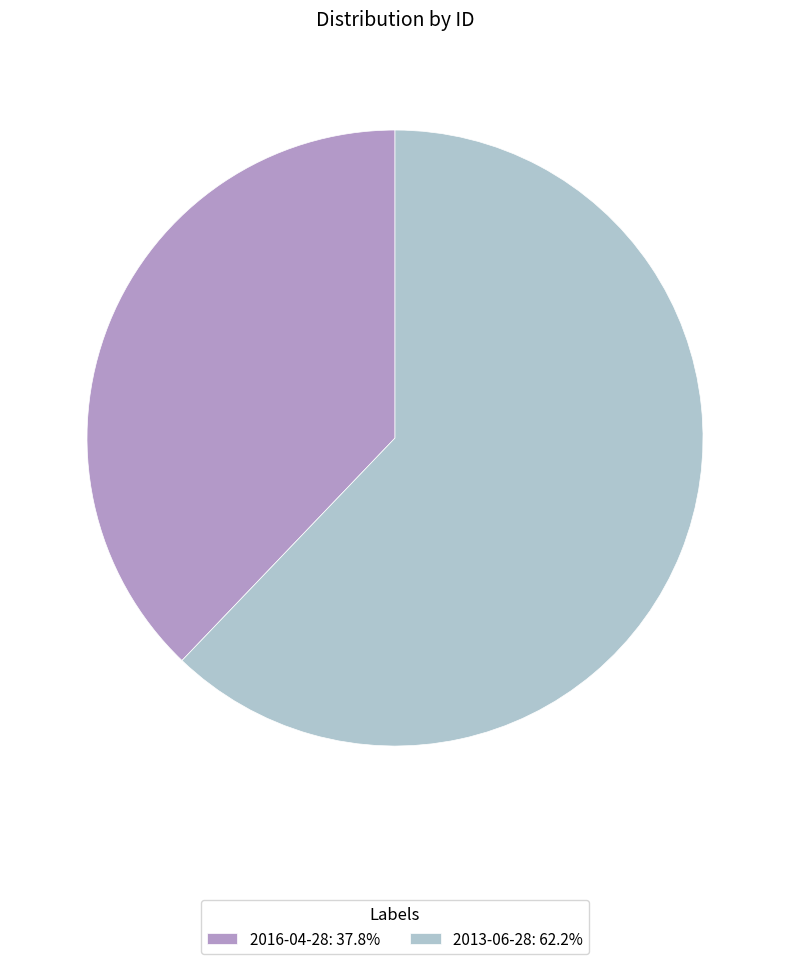

Which has a higher value, 2013-06-28 or 2016-04-28?

2013-06-28